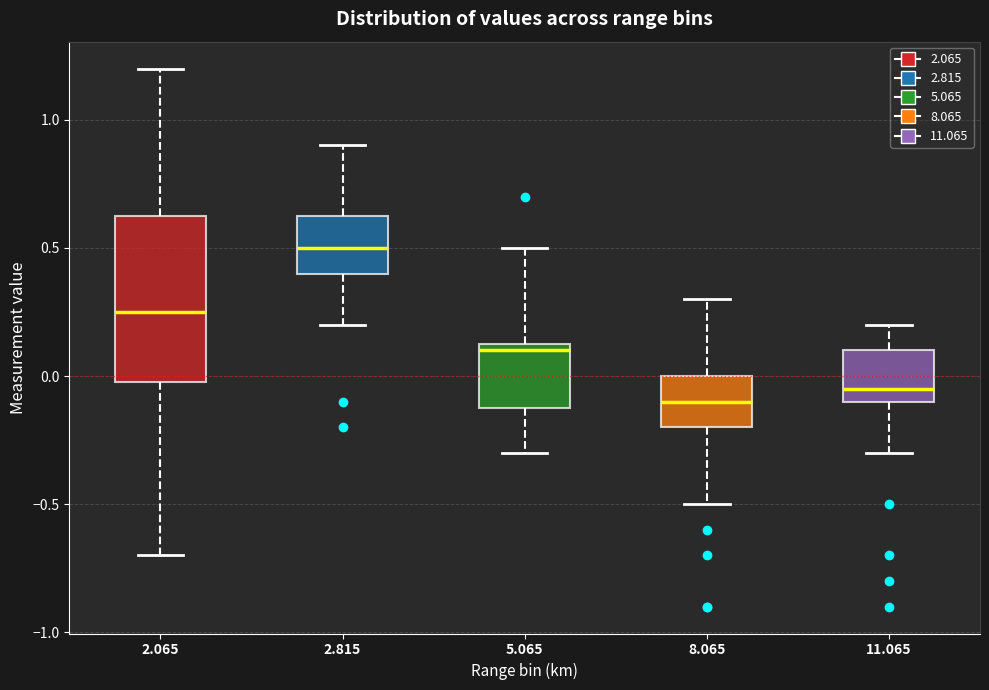

Comparing the boxes themselves (not the whiskers), which one is the tallest?

2.065